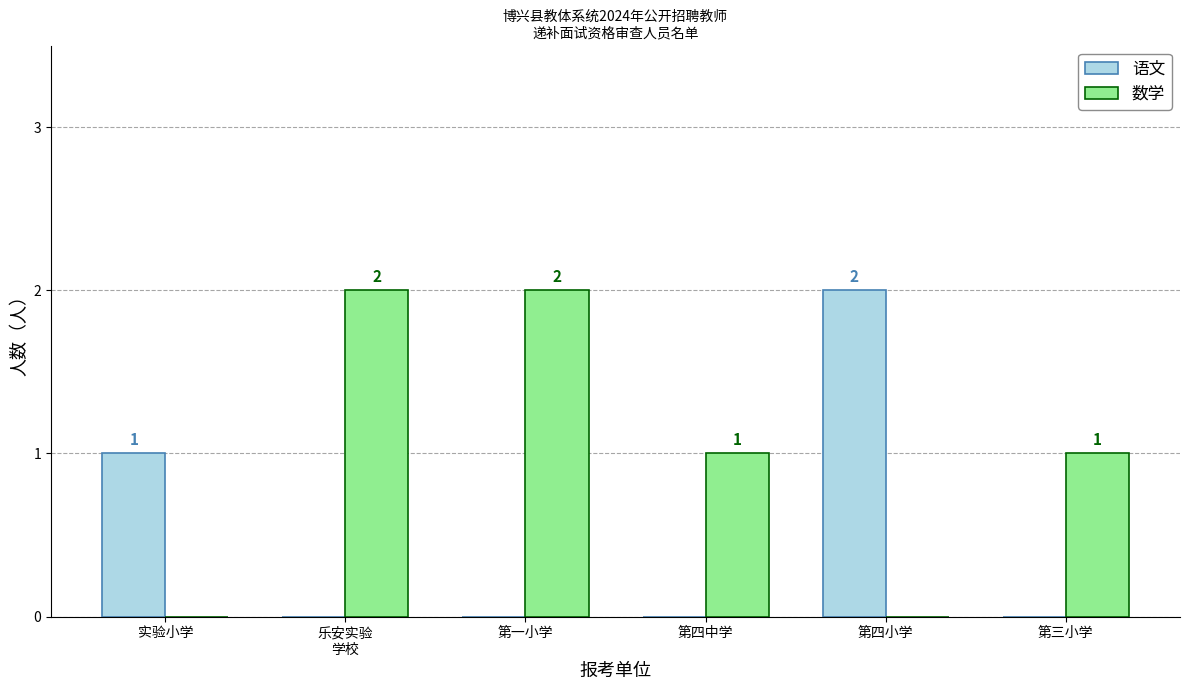

Are the bars horizontal?

No